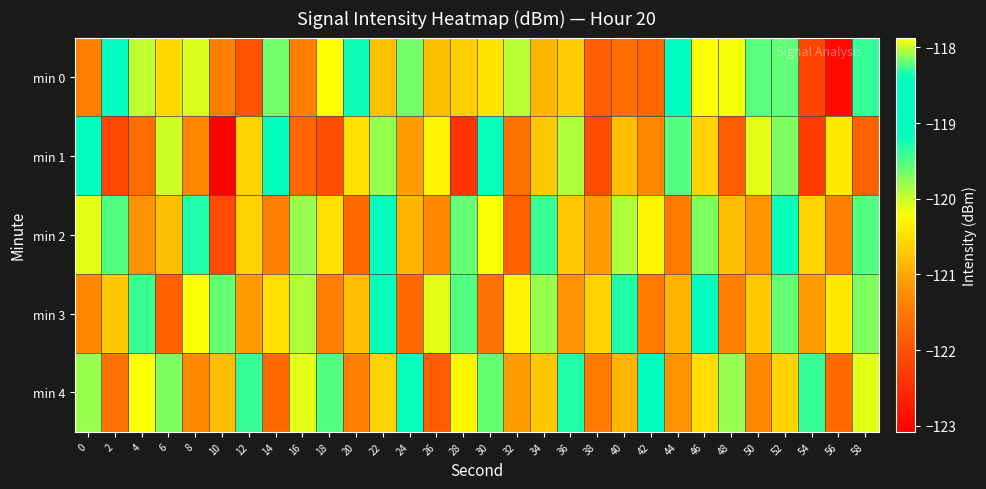

What is the greatest value displayed?

-117.9